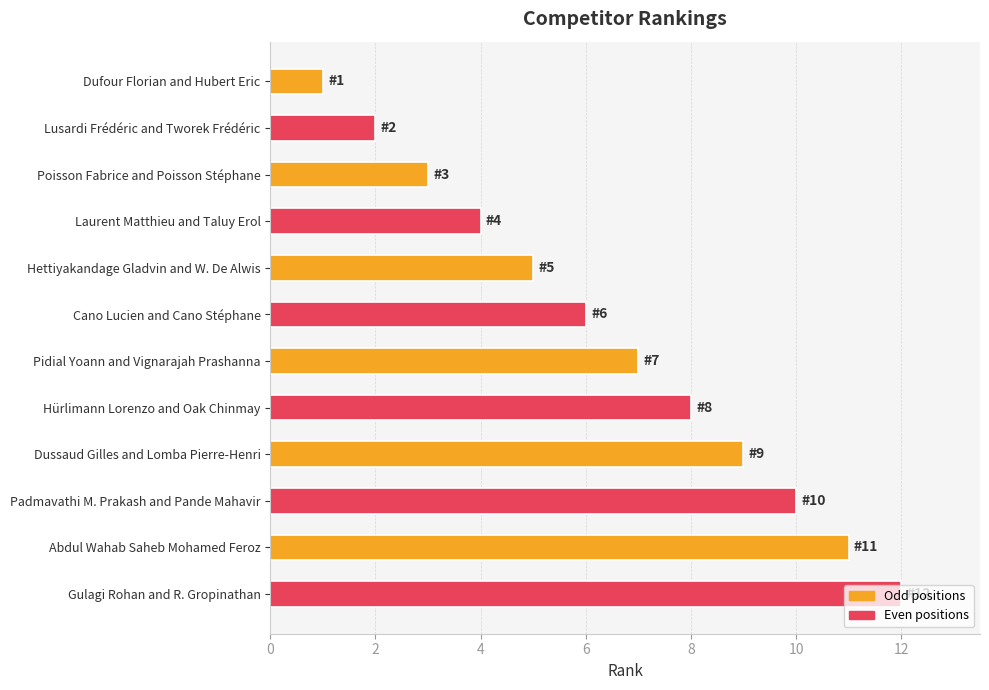

What is the difference between the values at Lusardi Frédéric and Tworek Frédéric and Dussaud Gilles and Lomba Pierre-Henri?

7